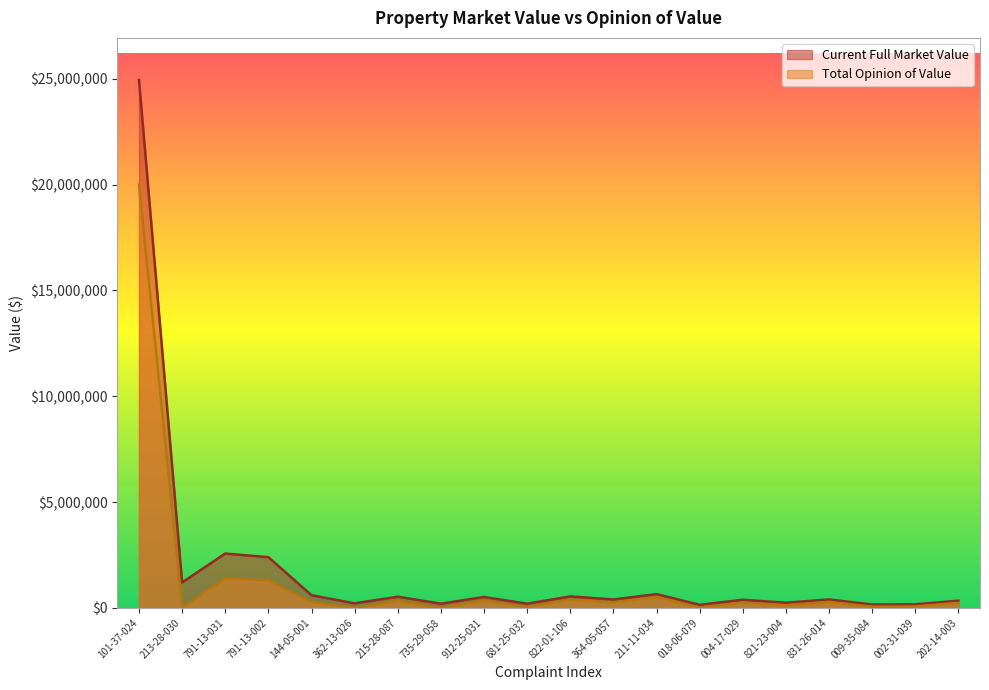

At which label is Total Opinion of Value closest to 10000000?

791-13-031